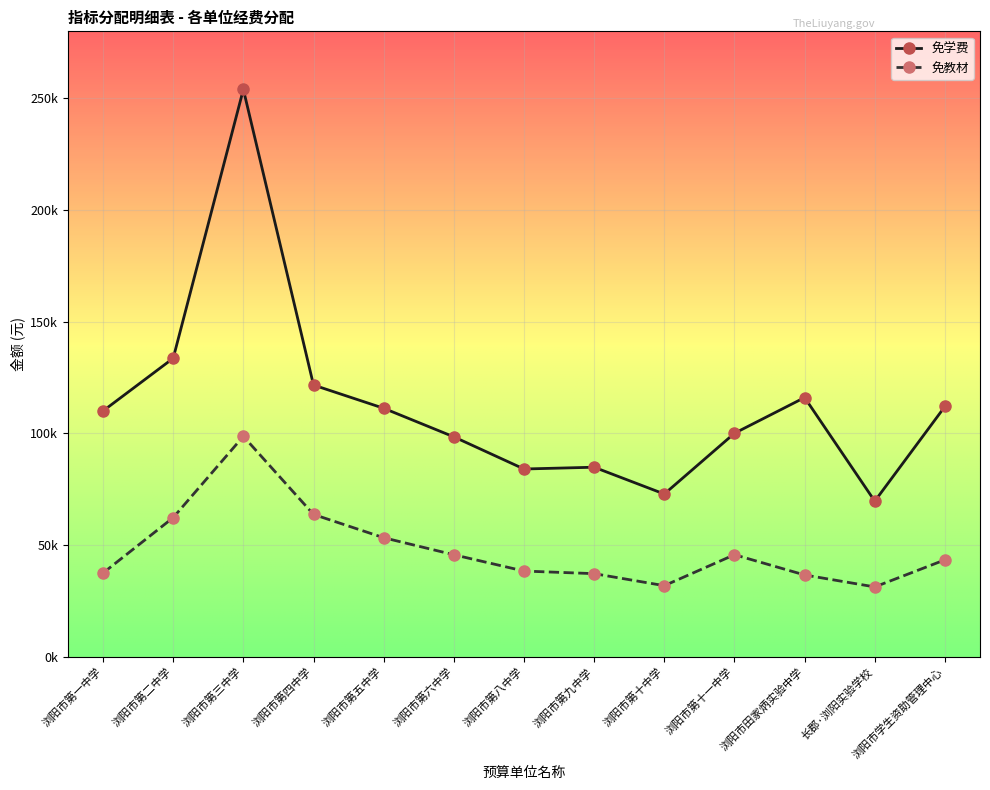

What is the value of the 免教材 point at the 4th from the left?

63658.0